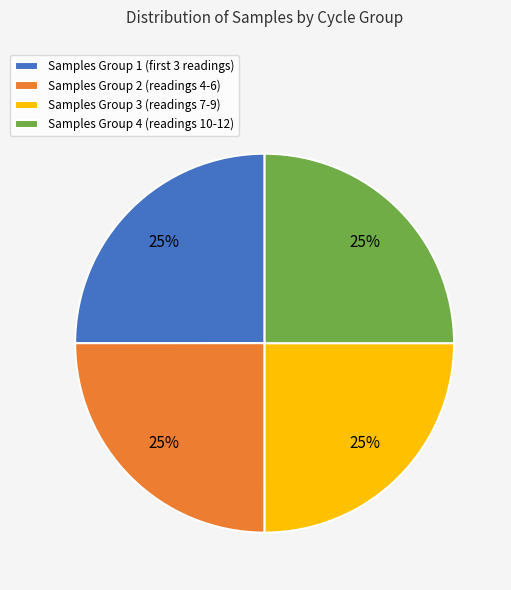

To the nearest percent, what percentage of the pie is Samples Group 2 (readings 4-6)?

25%